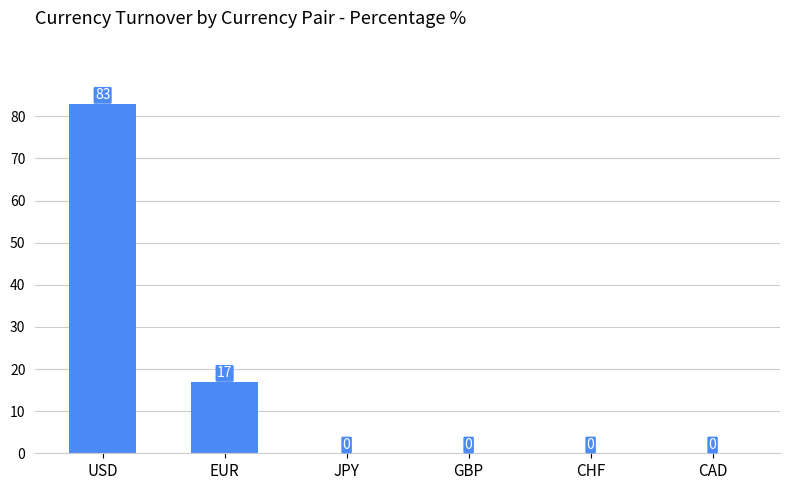

How many values are above zero?

2